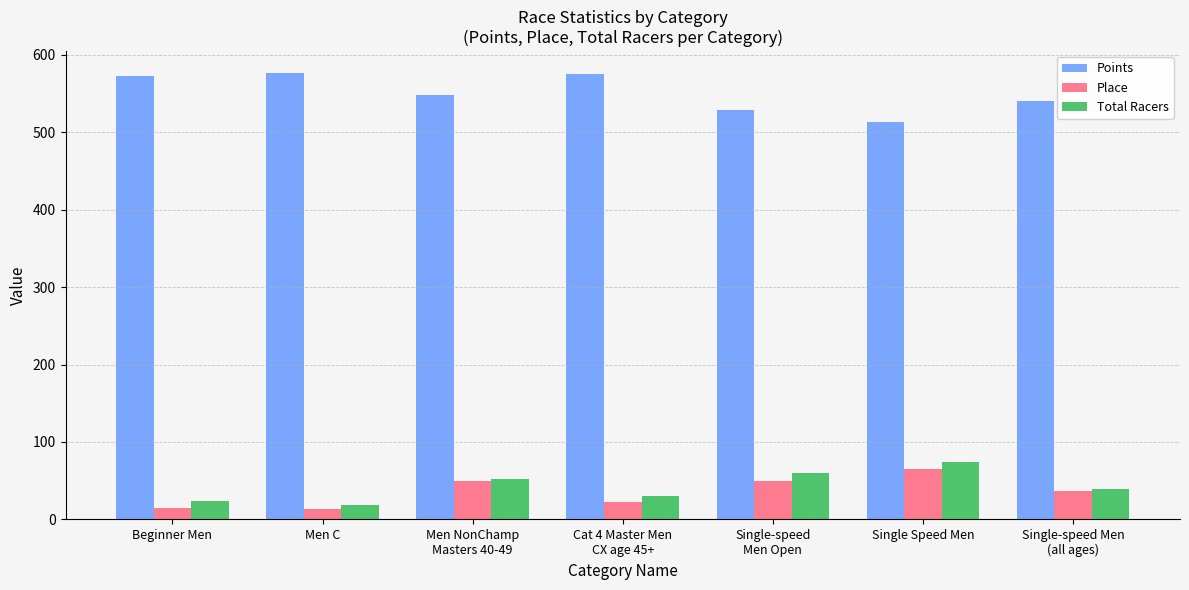

True or false: Place has a value of 21.9 at Single Speed Men.

False